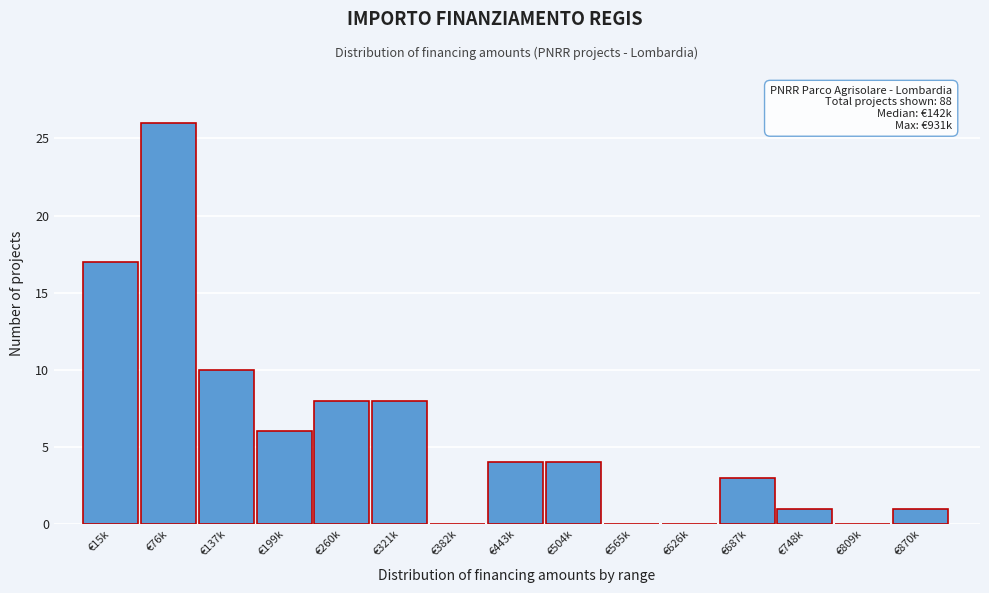

Reading left to right, extract all data points from this chart.

€15k=17	€76k=26	€137k=10	€199k=6	€260k=8	€321k=8	€382k=0	€443k=4	€504k=4	€565k=0	€626k=0	€687k=3	€748k=1	€809k=0	€870k=1